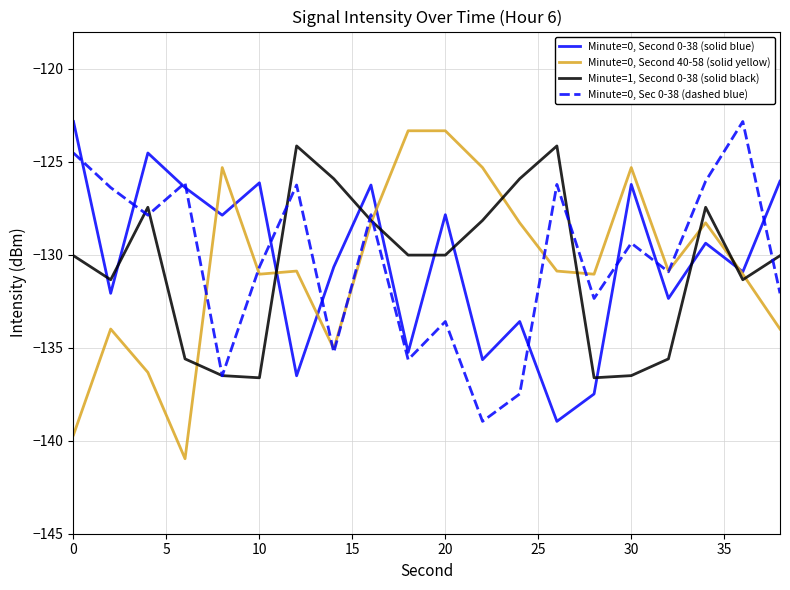

Is this an area chart (filled region under the line)?

No